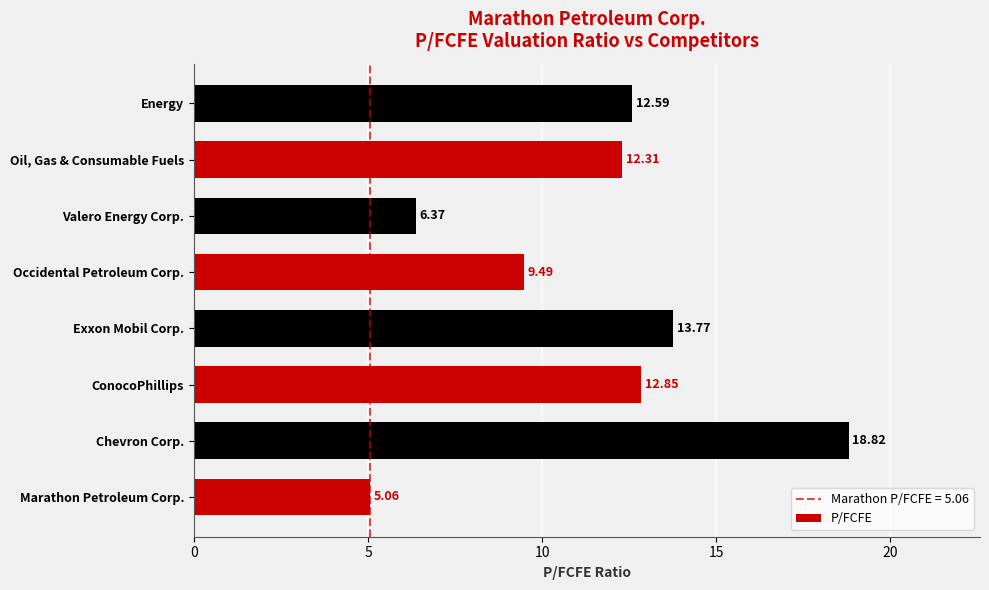

Which has a higher value, Marathon Petroleum Corp. or Exxon Mobil Corp.?

Exxon Mobil Corp.